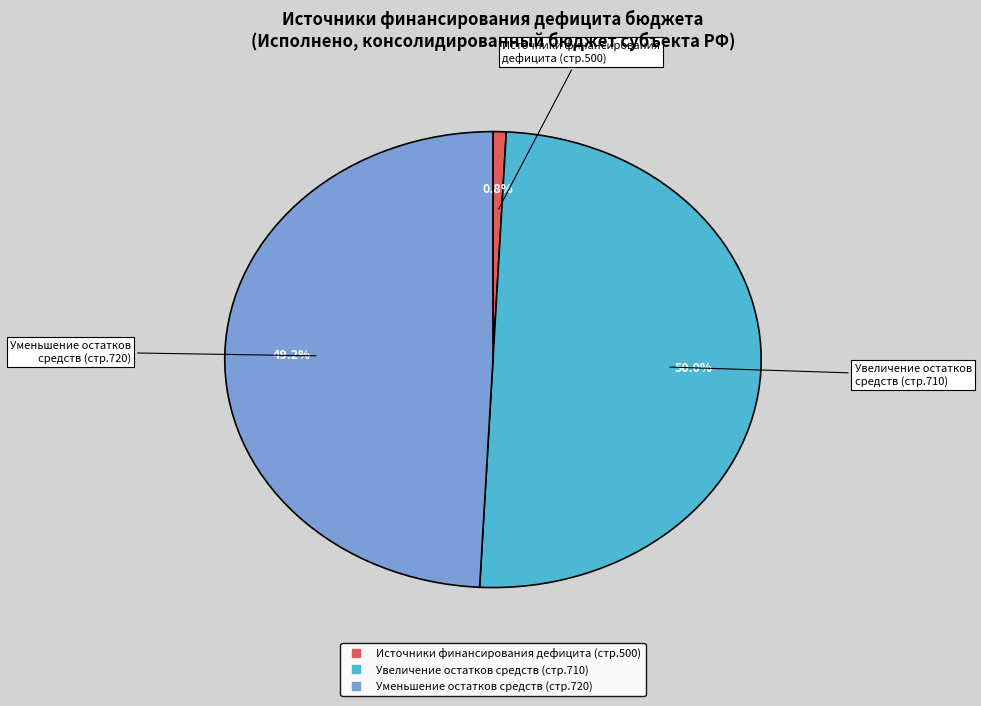

How many slices are in this pie chart?

3